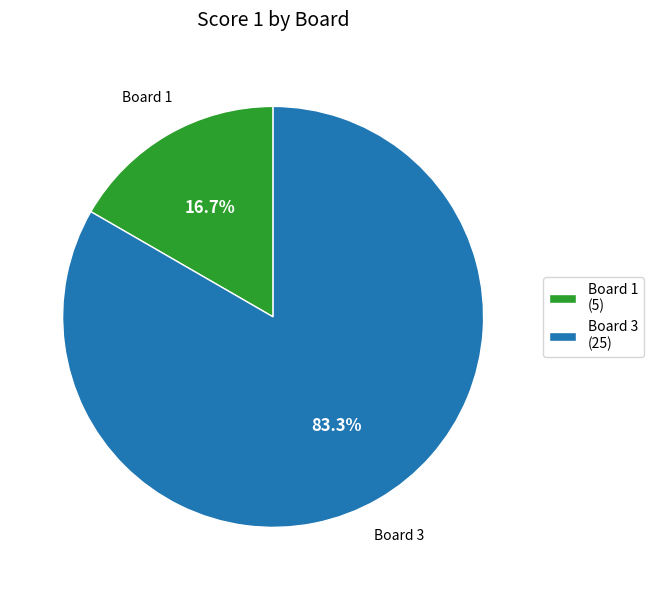

How much of the chart is everything except Board 1 (5)?

83.3%